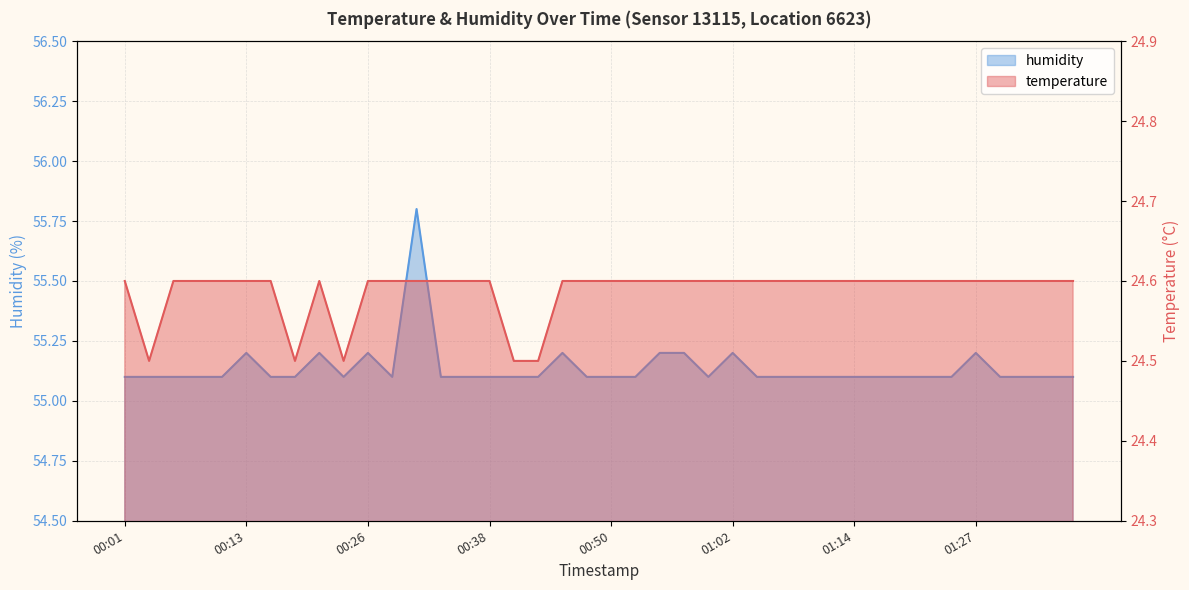

True or false: temperature and humidity intersect in this chart.

False